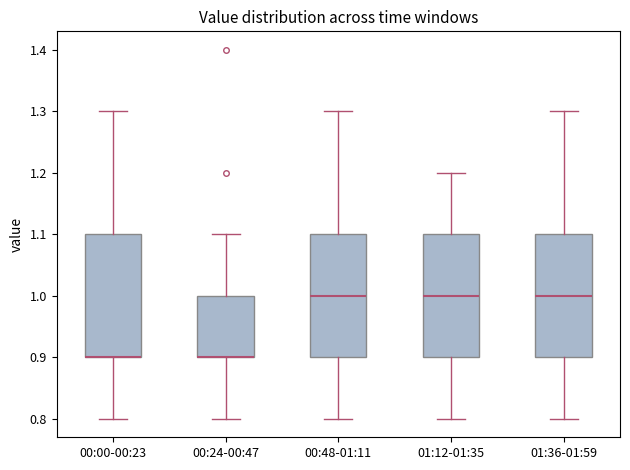

Where does the upper whisker of the box for 00:00-00:23 end on the y-axis? The values are not printed on the chart, so give them approximately, as read against the axis.

1.3